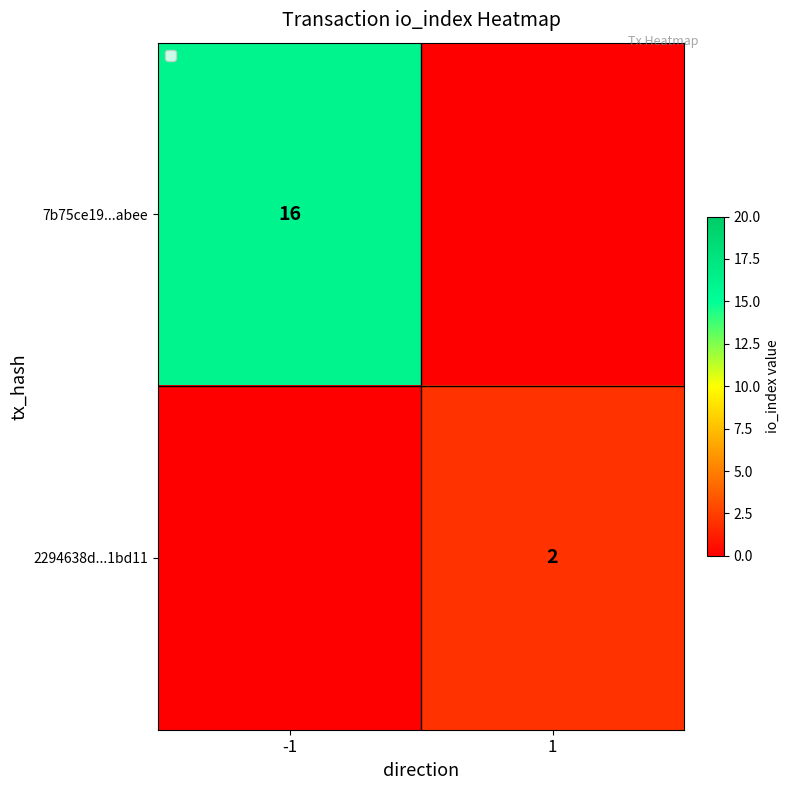

The 2294638d...1bd11 series shows -1 at -1. True or false?

False